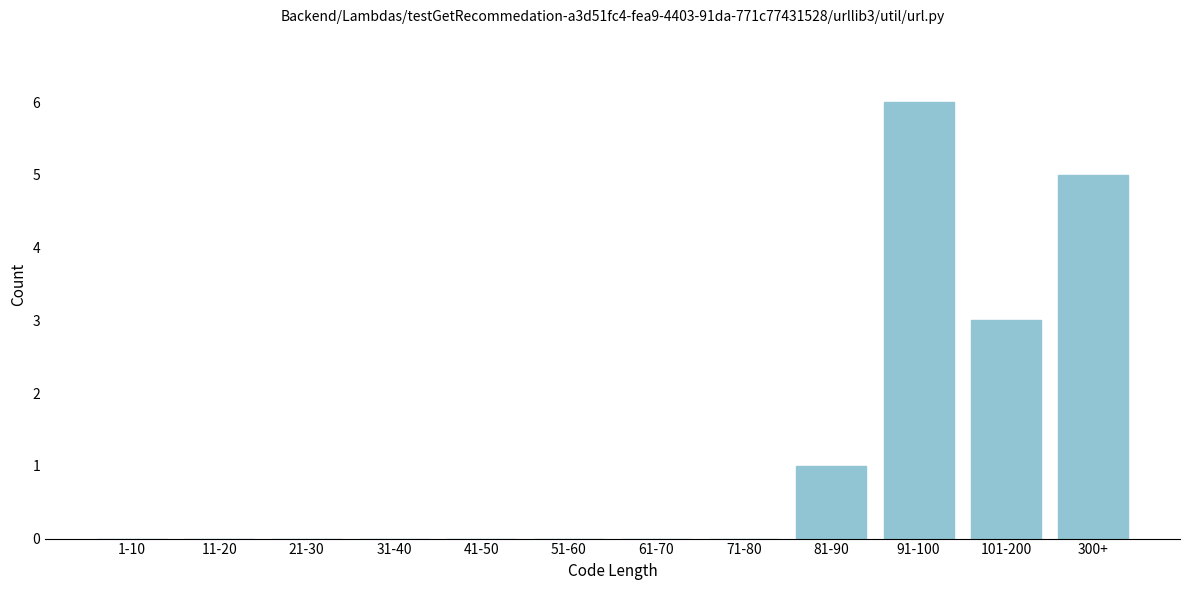

Reading left to right, extract all data points from this chart.

1-10=0	11-20=0	21-30=0	31-40=0	41-50=0	51-60=0	61-70=0	71-80=0	81-90=1	91-100=6	101-200=3	300+=5